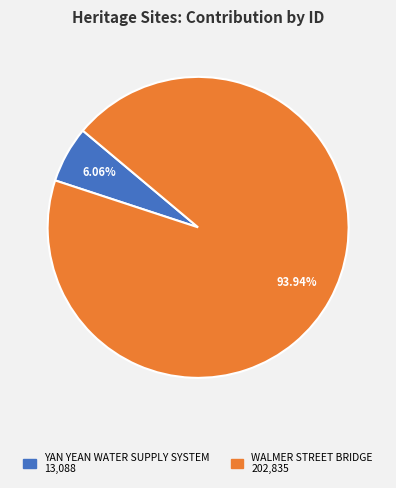

Count the number of slices in the pie.

2